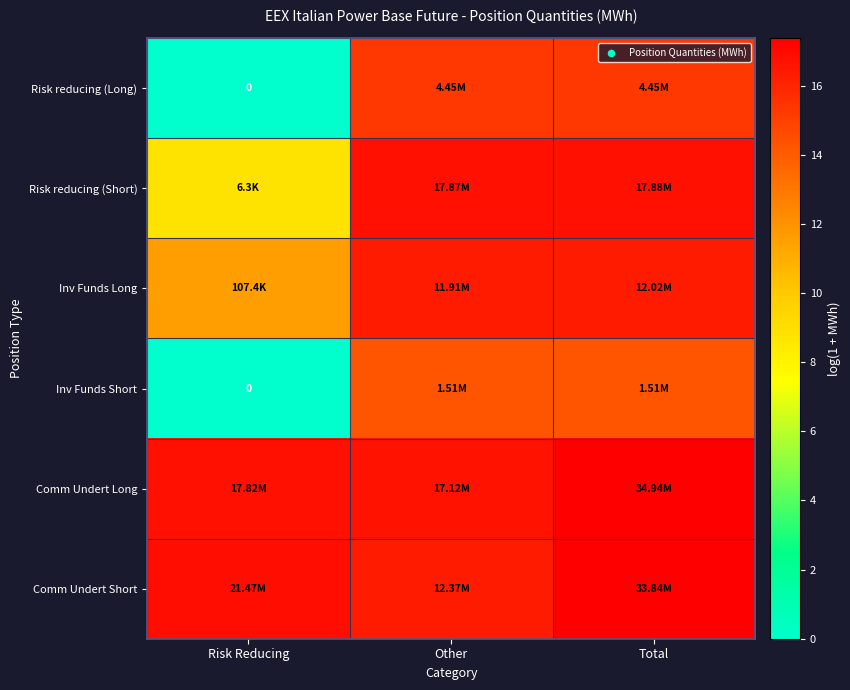

The Risk reducing (Short) series shows 25.0 at Other. True or false?

False